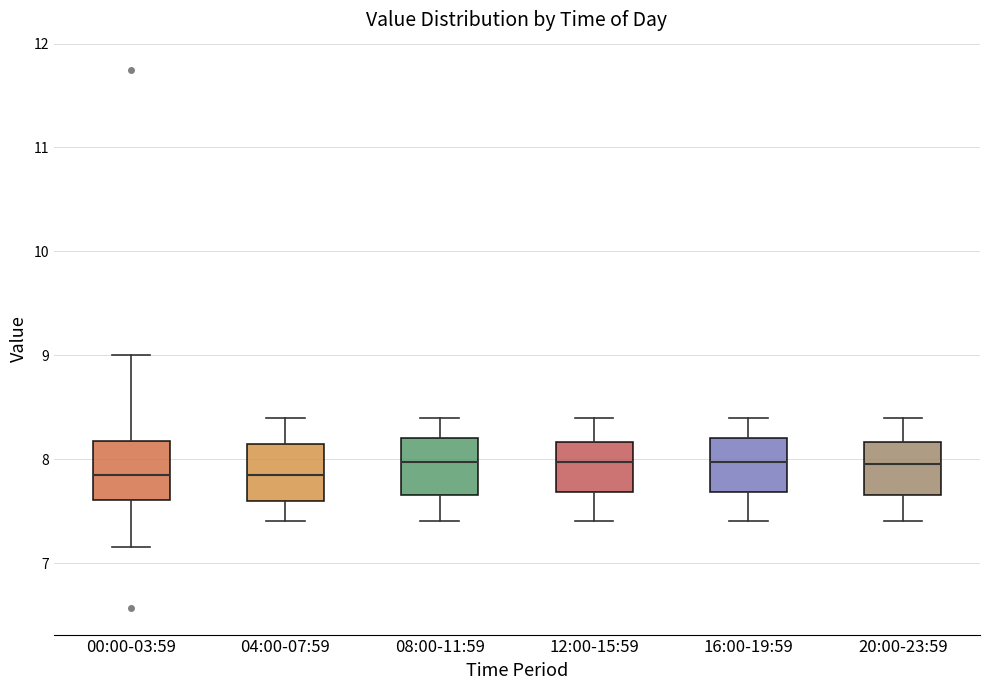

Reading left to right, transcribe this box plot: for each box, give where its median line is, the range the box spans, and where its two whiskers end, as read against the y-axis. The values are not printed on the chart, so give them approximately, as read against the axis.

00:00-03:59: median 7.9, box 7.6 to 8.2, whiskers 7.2 to 9.0
04:00-07:59: median 7.9, box 7.6 to 8.2, whiskers 7.4 to 8.4
08:00-11:59: median 8.0, box 7.7 to 8.2, whiskers 7.4 to 8.4
12:00-15:59: median 8.0, box 7.7 to 8.2, whiskers 7.4 to 8.4
16:00-19:59: median 8.0, box 7.7 to 8.2, whiskers 7.4 to 8.4
20:00-23:59: median 8.0, box 7.7 to 8.2, whiskers 7.4 to 8.4